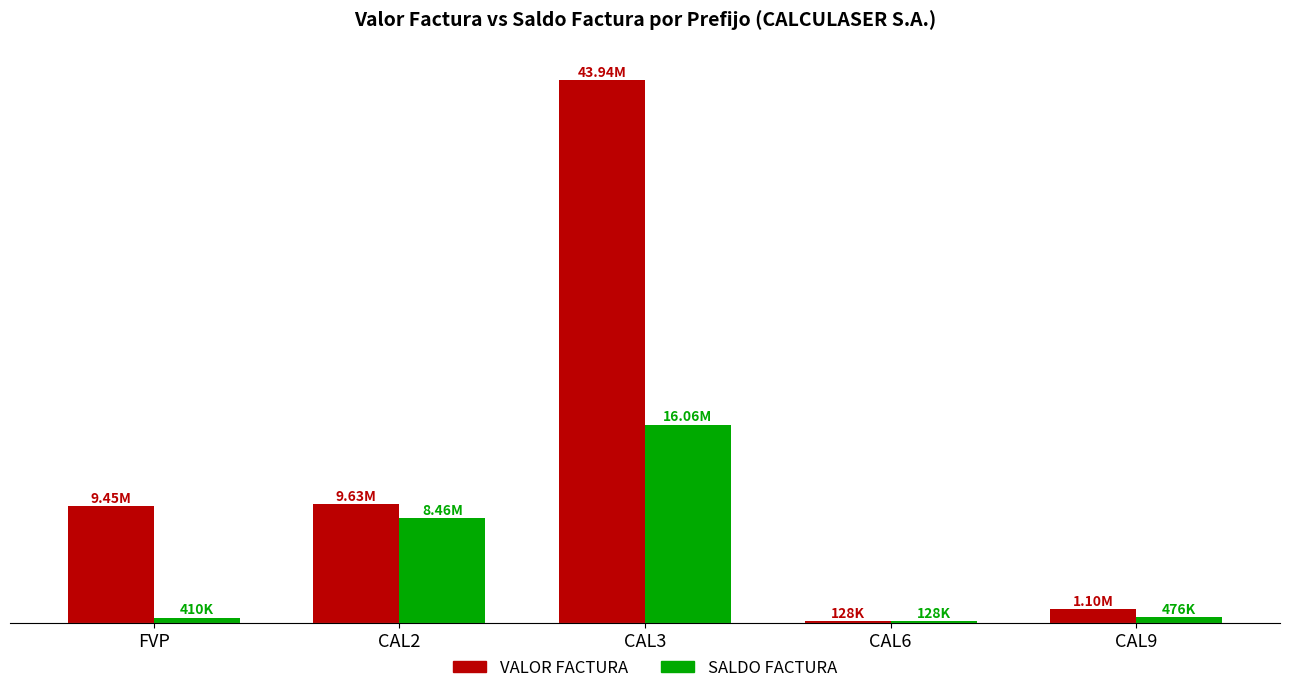

What is the difference between the second highest and minimum values in the VALOR FACTURA series?

9499162